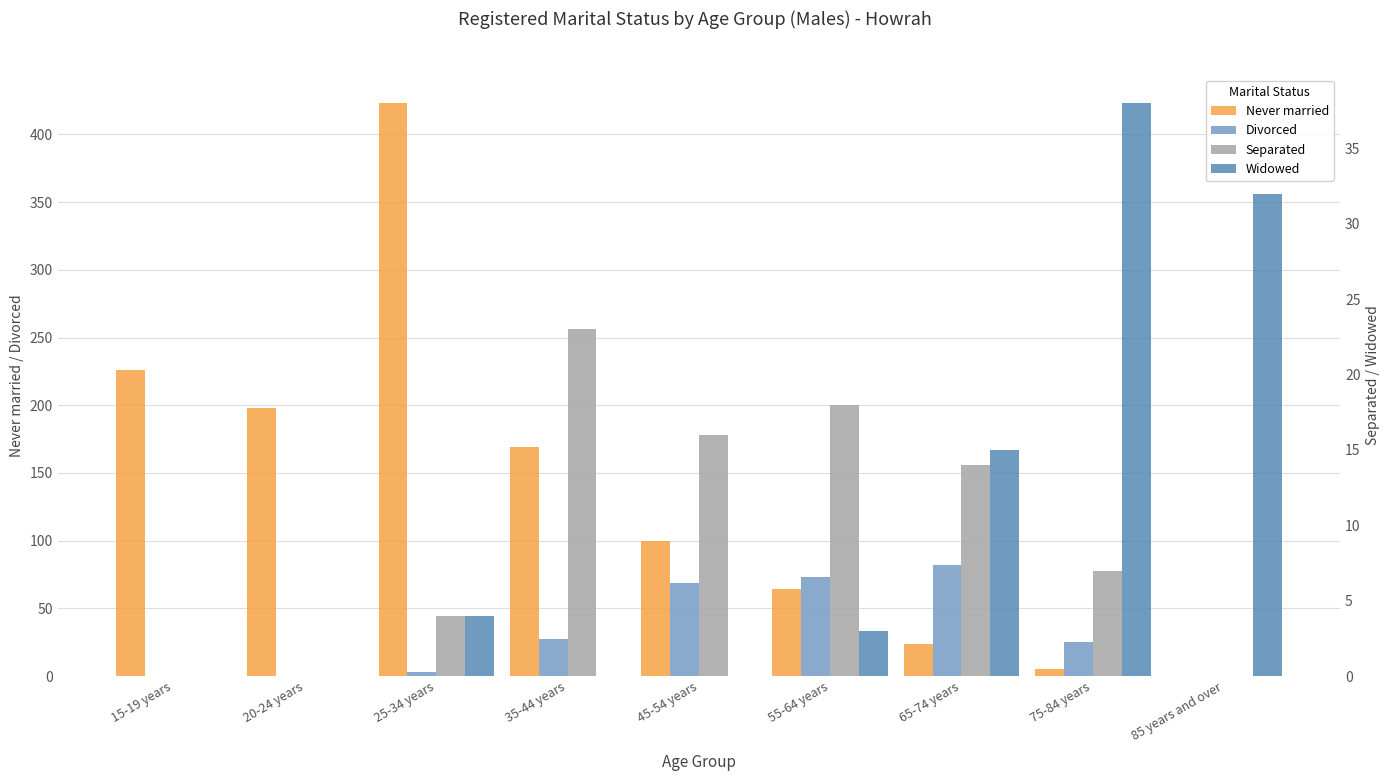

Reading left to right, what are all the values shown in this chart?

Never married: 226	198	423	169	100	64	24	5	0
Divorced: 0	0	3	27	69	73	82	25	0
Separated: 0	0	4	23	16	18	14	7	0
Widowed: 0	0	4	0	0	3	15	38	32